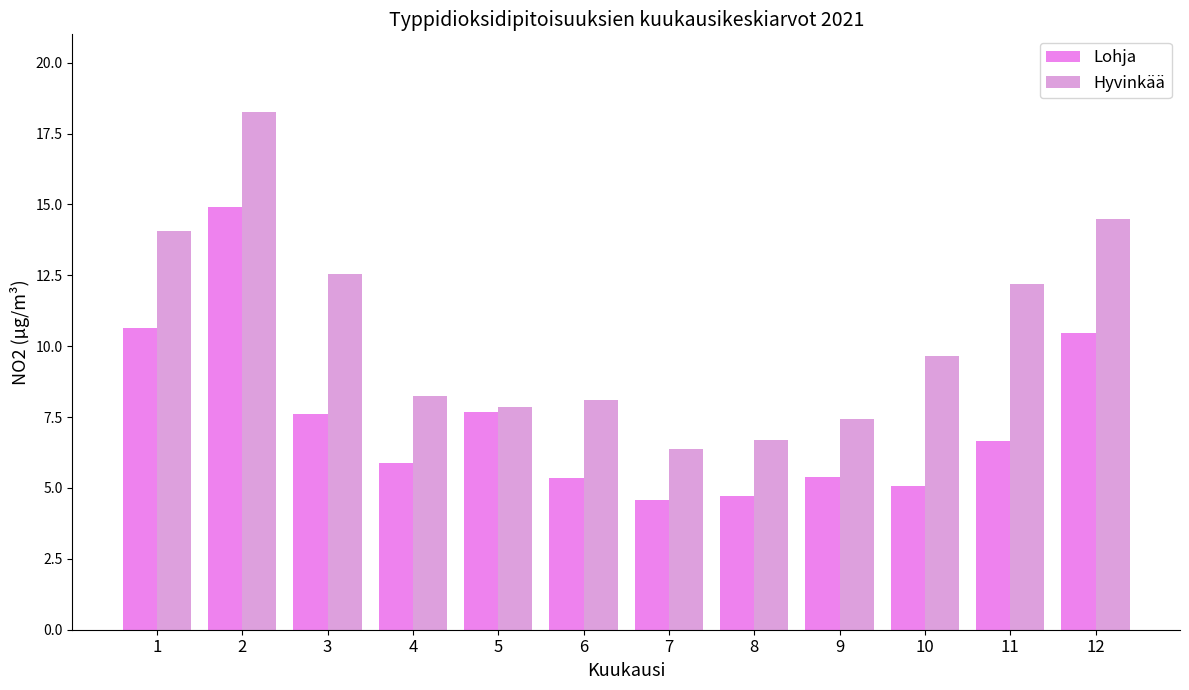

What is the total value across all series at 3?

20.1